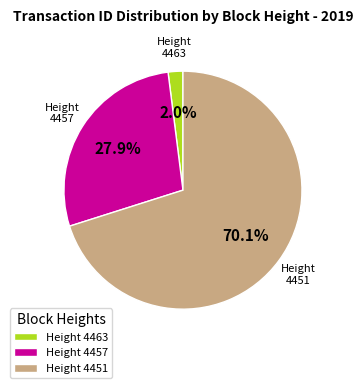

Rank the categories by value from lowest to highest.

Height 4463, Height 4457, Height 4451